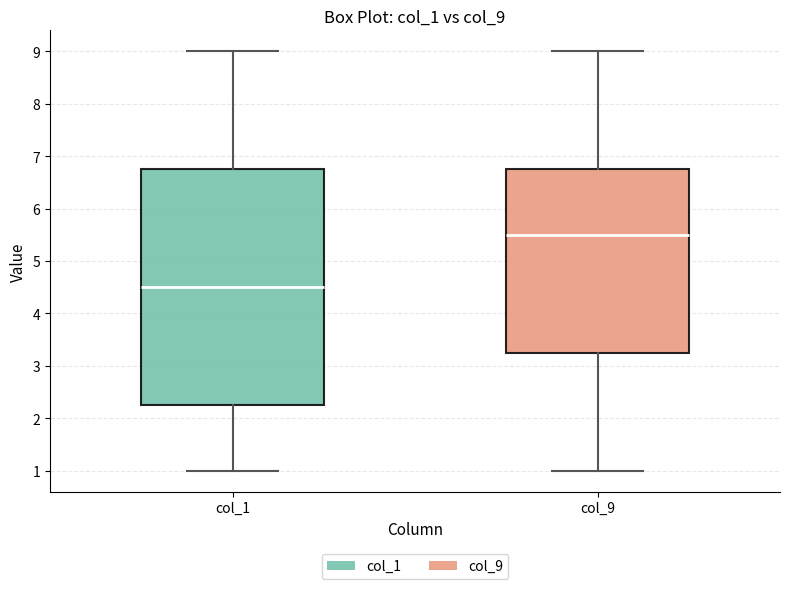

Comparing the boxes themselves (not the whiskers), which one is the tallest?

col_1